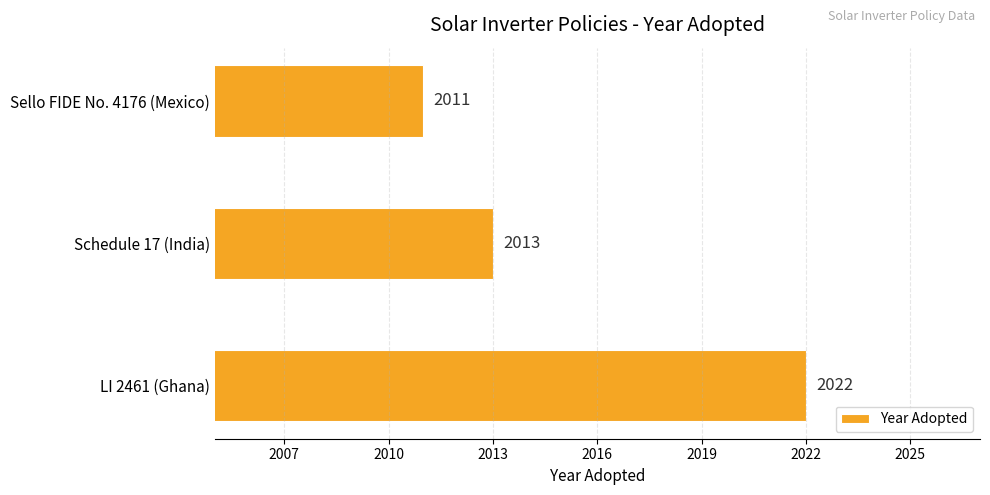

How many values are below 2013?

1